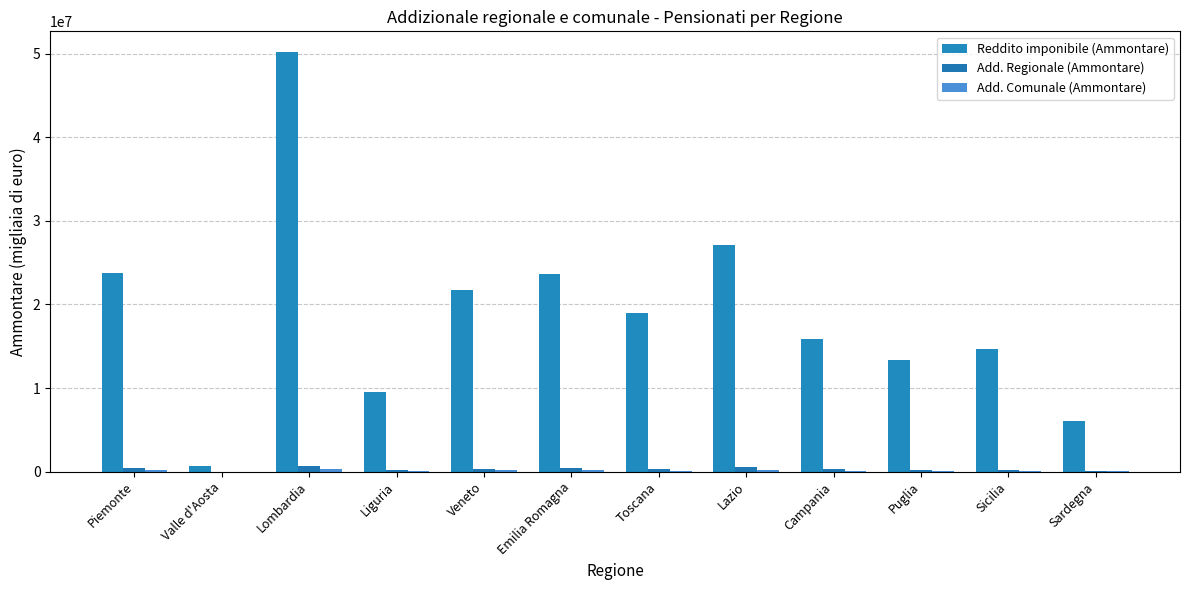

How many data points does each series have?

12